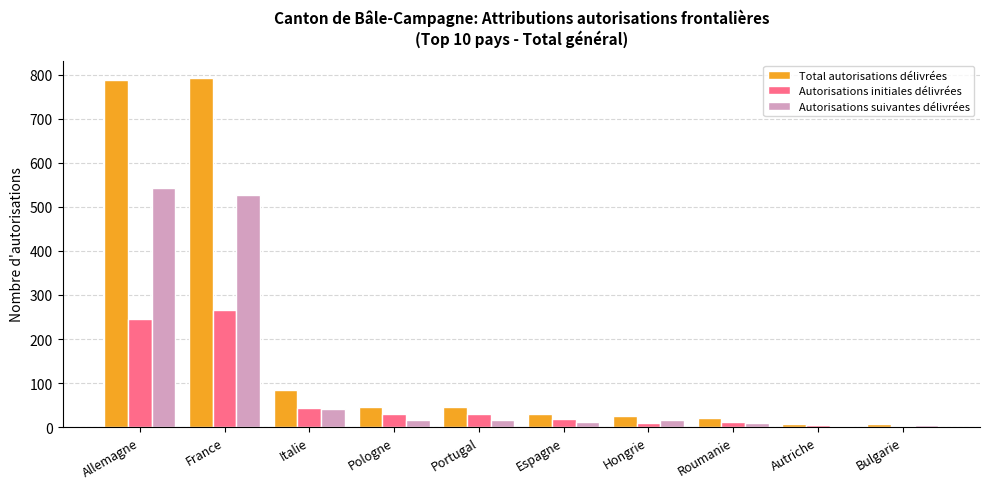

Which series has the largest total across all categories?

Total autorisations délivrées